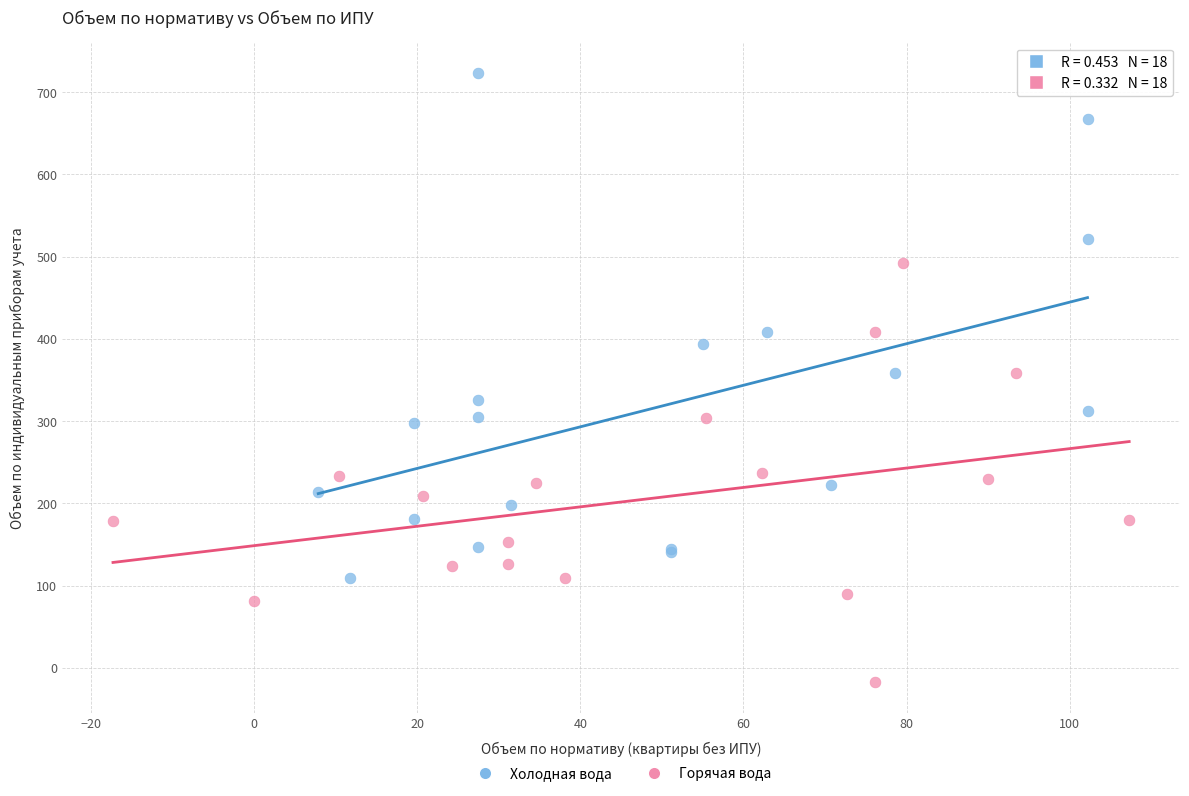

Which series contains the lowest Y value?

Горячая вода